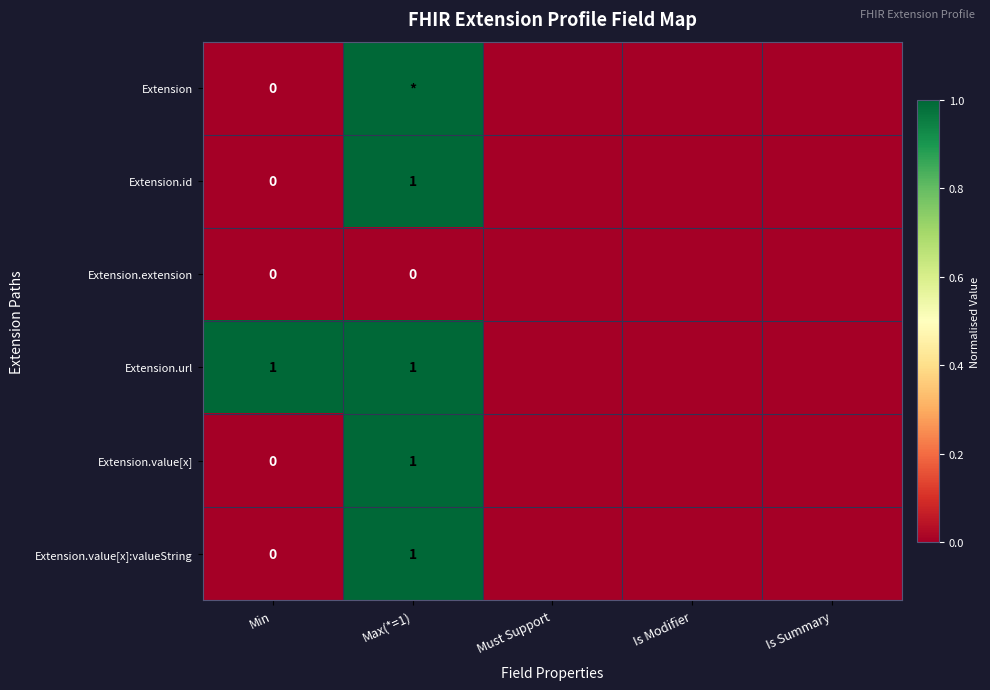

The Extension series shows 0 at Must Support. True or false?

False